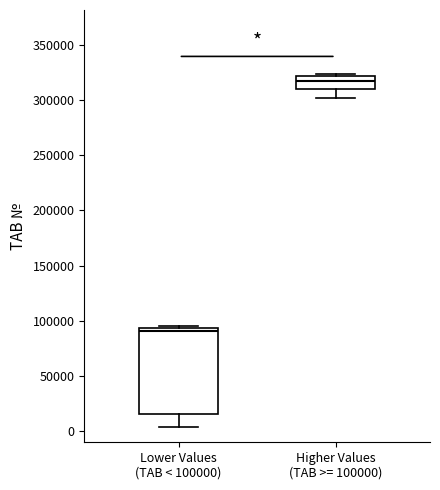

Which box's median line is the lowest?

Lower Values (TAB < 100000)